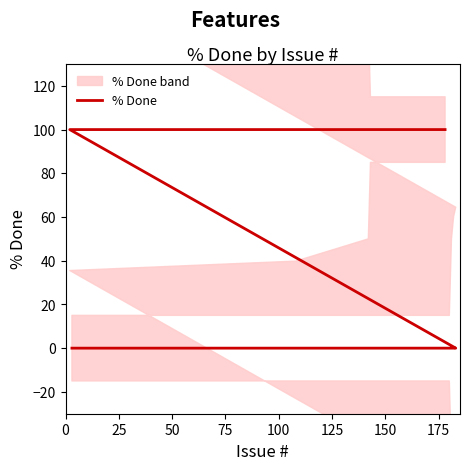

What is the average value?

40